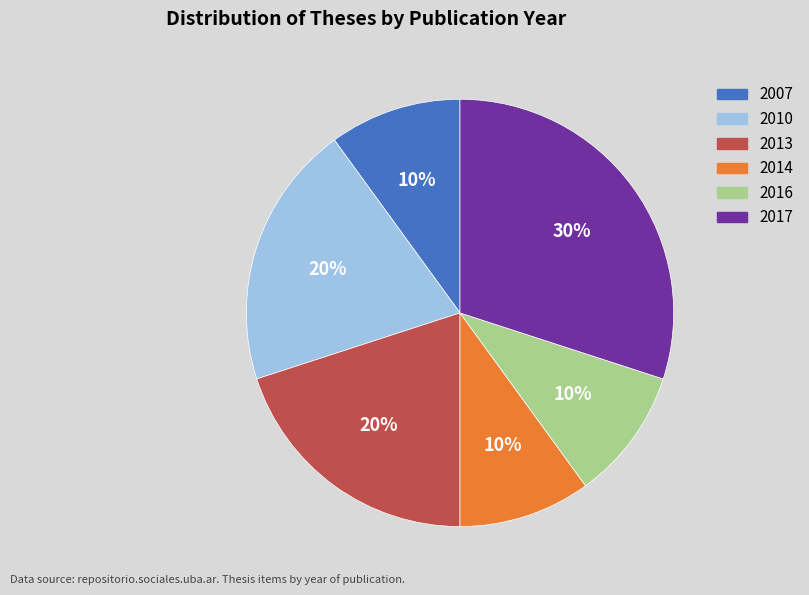

Combined, do 2016 and 2013 account for over 50%?

No